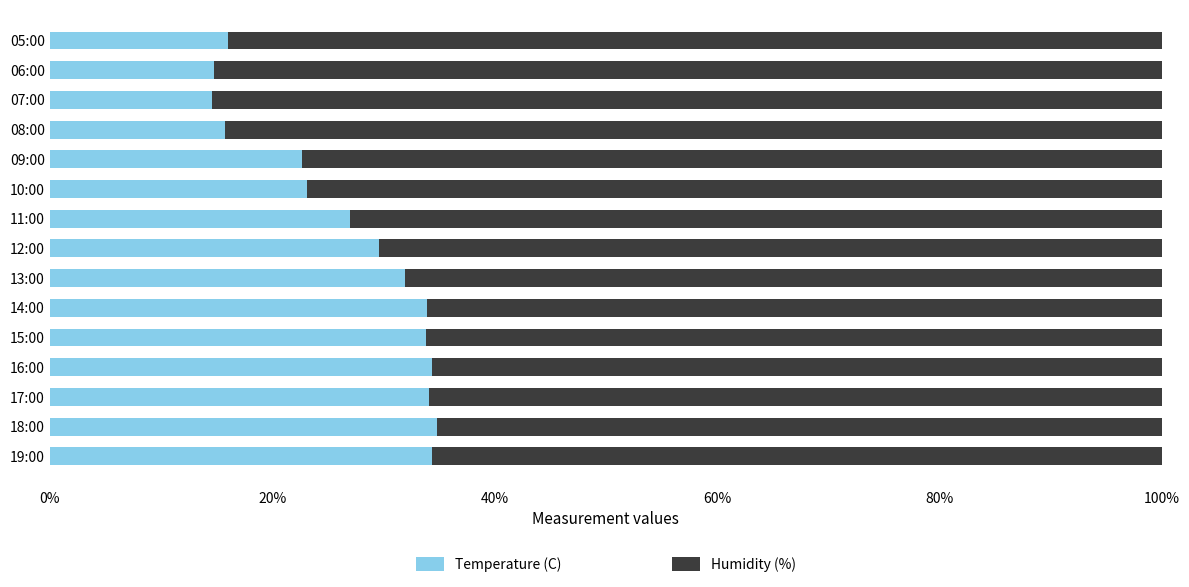

What are all the series names shown in the legend?

Temperature (C), Humidity (%)